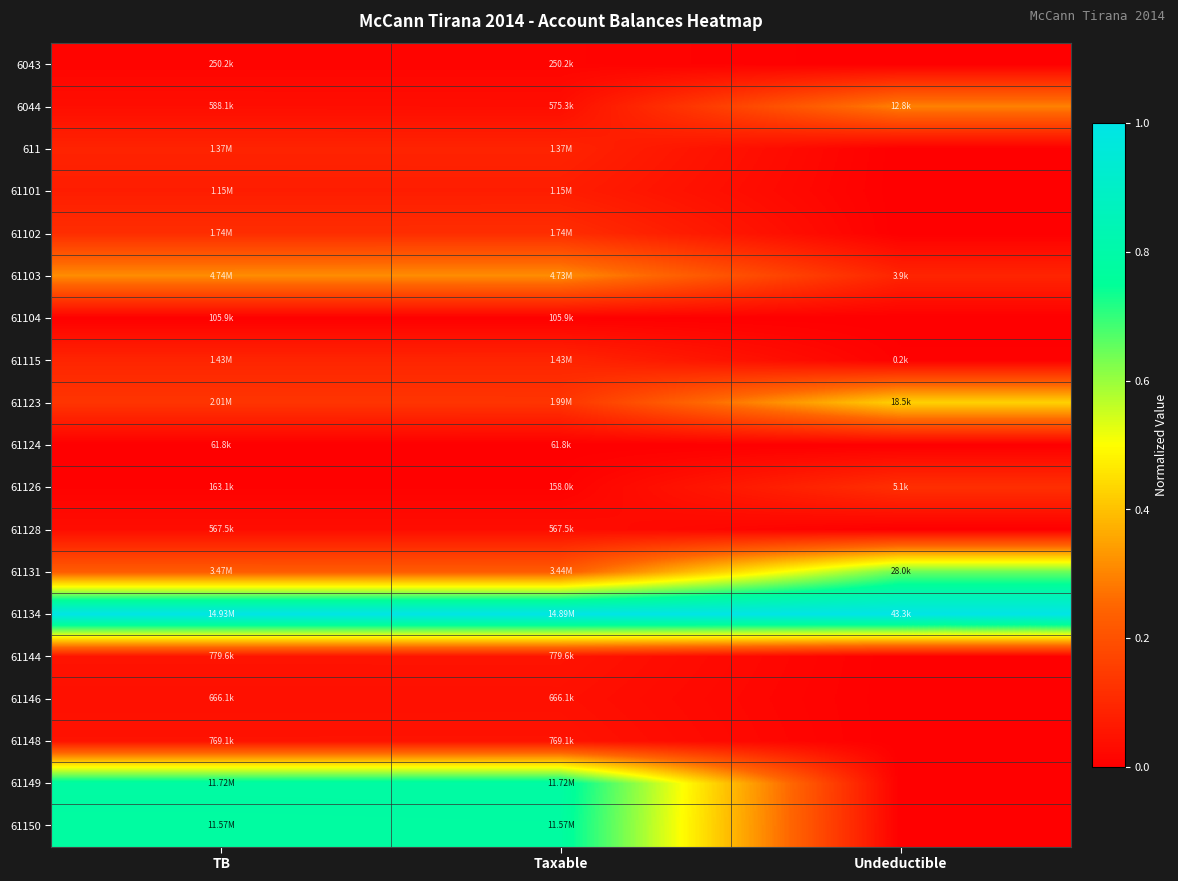

Rank the series by their maximum value, from lowest to highest.

61124, 61104, 6043, 61128, 61146, 61148, 61144, 61101, 611, 61115, 61102, 61126, 6044, 61103, 61123, 61131, 61150, 61149, 61134